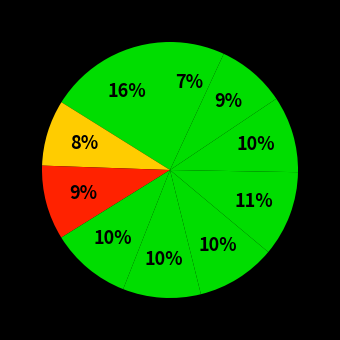

Count the number of slices in the pie.

10